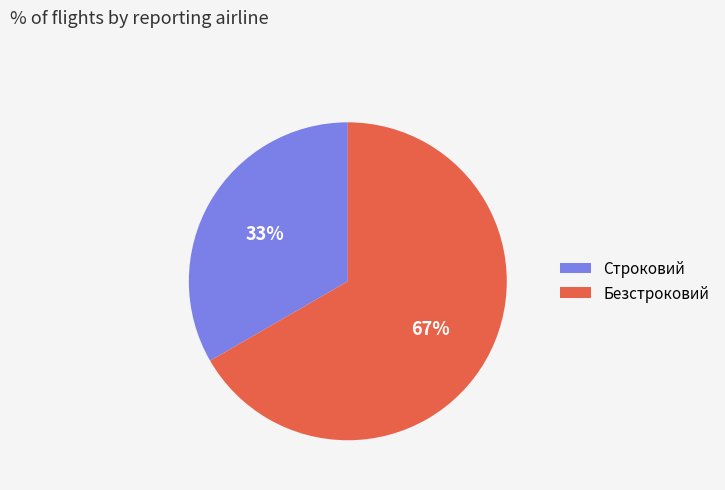

Rank the categories by value from highest to lowest.

Безстроковий, Строковий